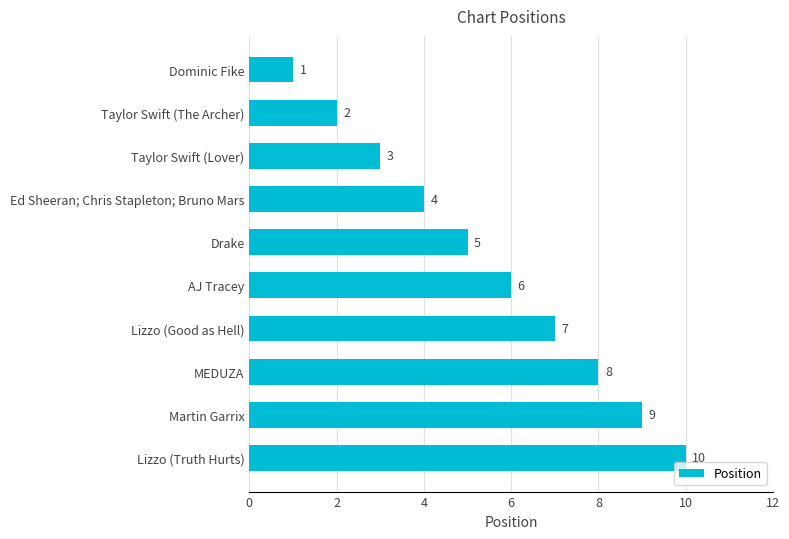

What value does the data have at Martin Garrix?

9